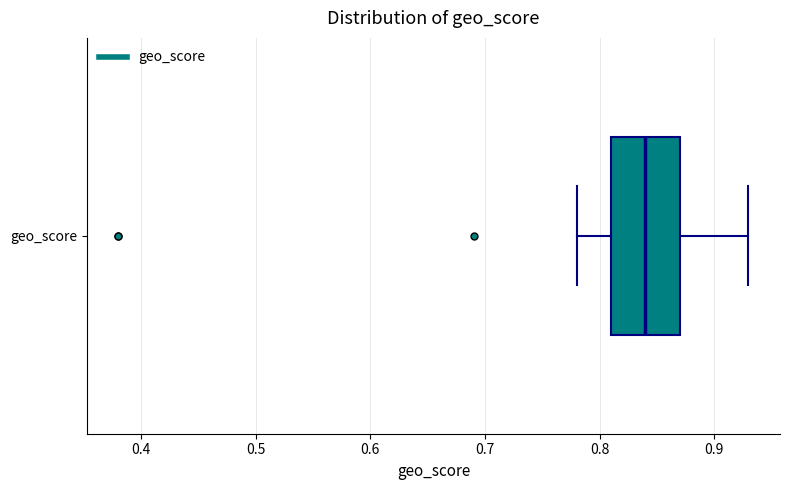

Where does the median line of the box for geo_score sit on the x-axis? The values are not printed on the chart, so give them approximately, as read against the axis.

0.84